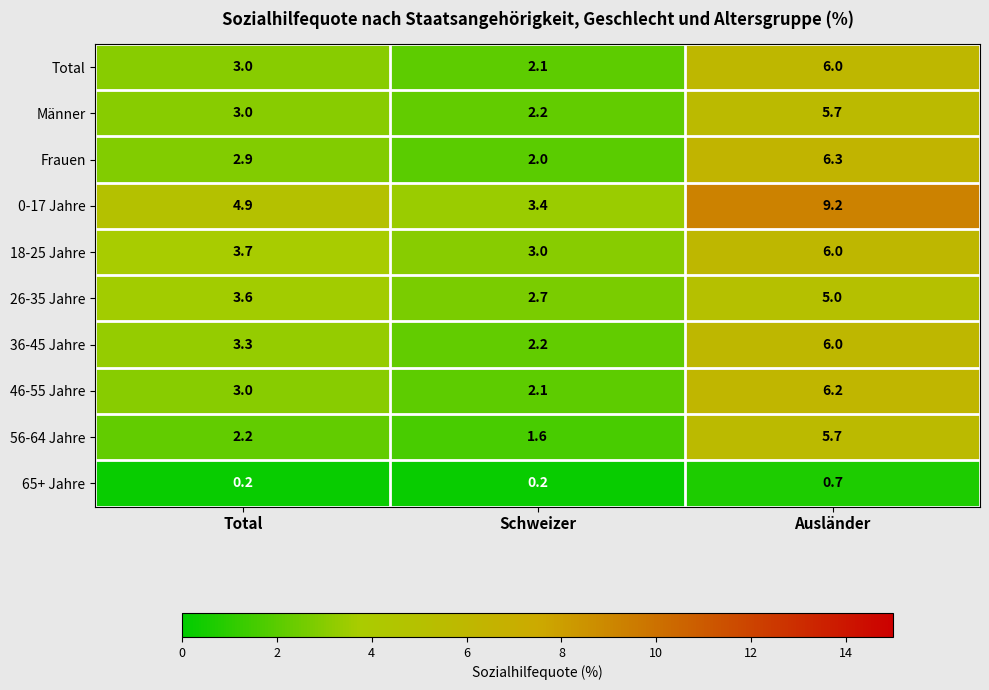

The value of Männer at Ausländer is 5.7. True or false?

True